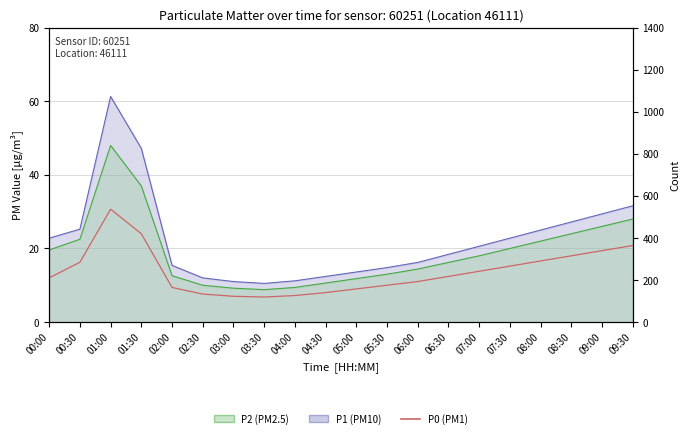

What position from the left is 09:30?

20